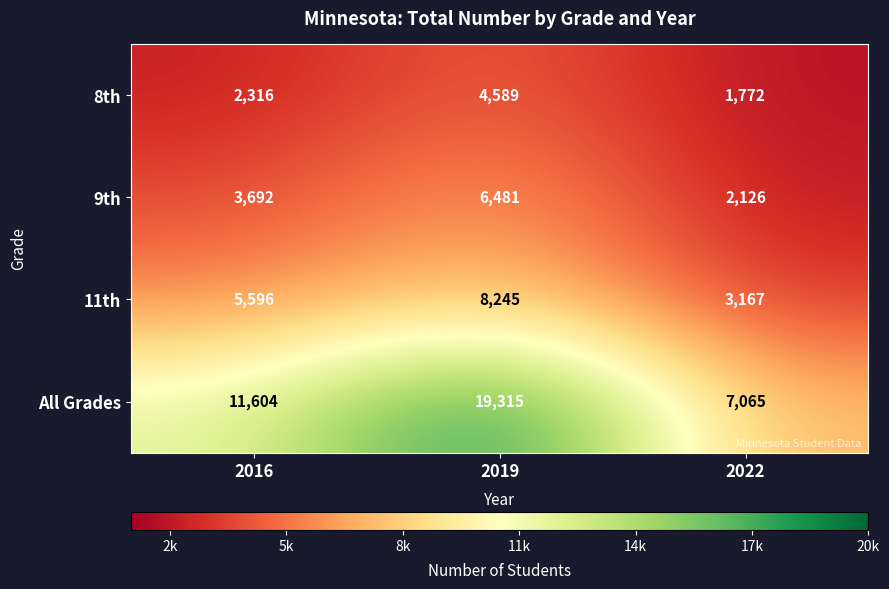

At which label is 8th closest to 3180?

2016